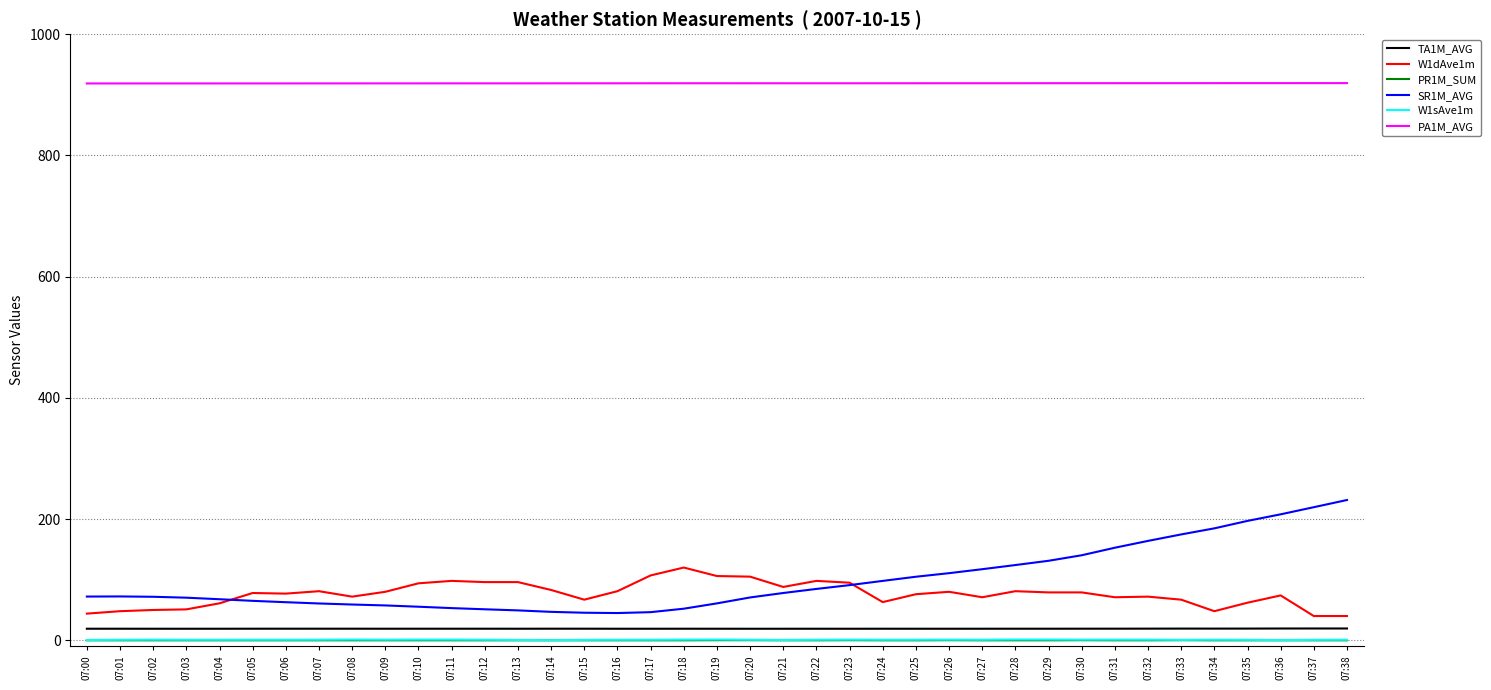

What is the sum of all PR1M_SUM values?

1.2